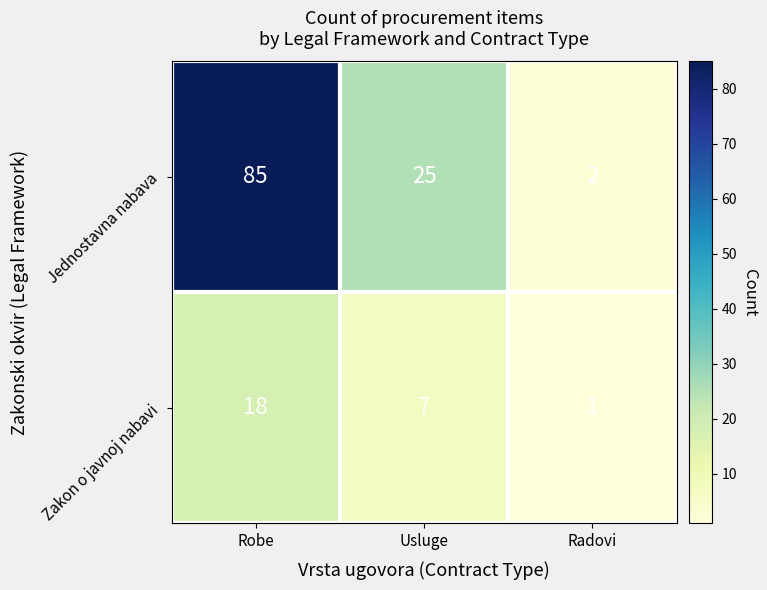

At which category is the sum across all series the highest?

Robe